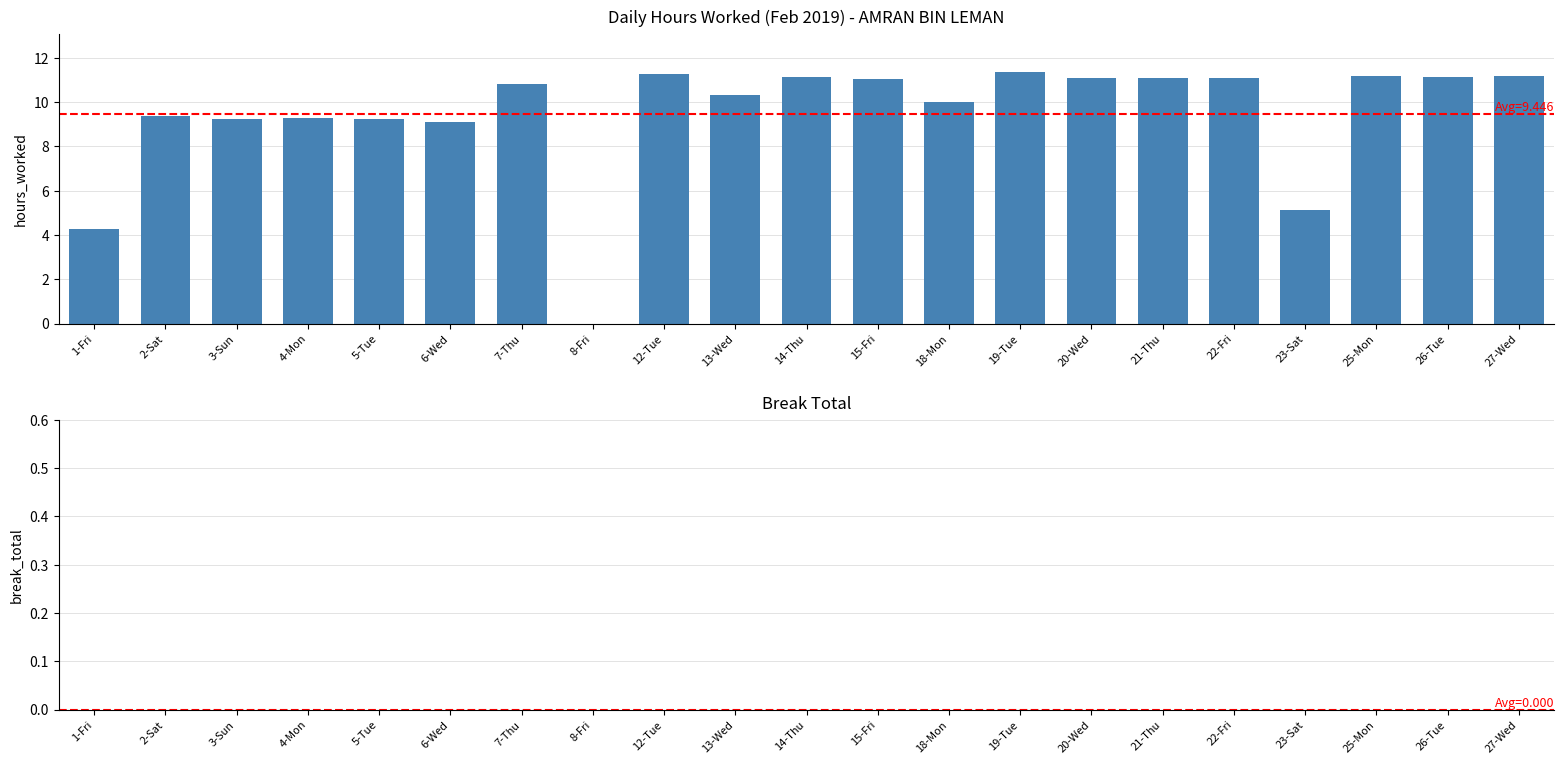

What is the maximum value shown in the chart?

11.4